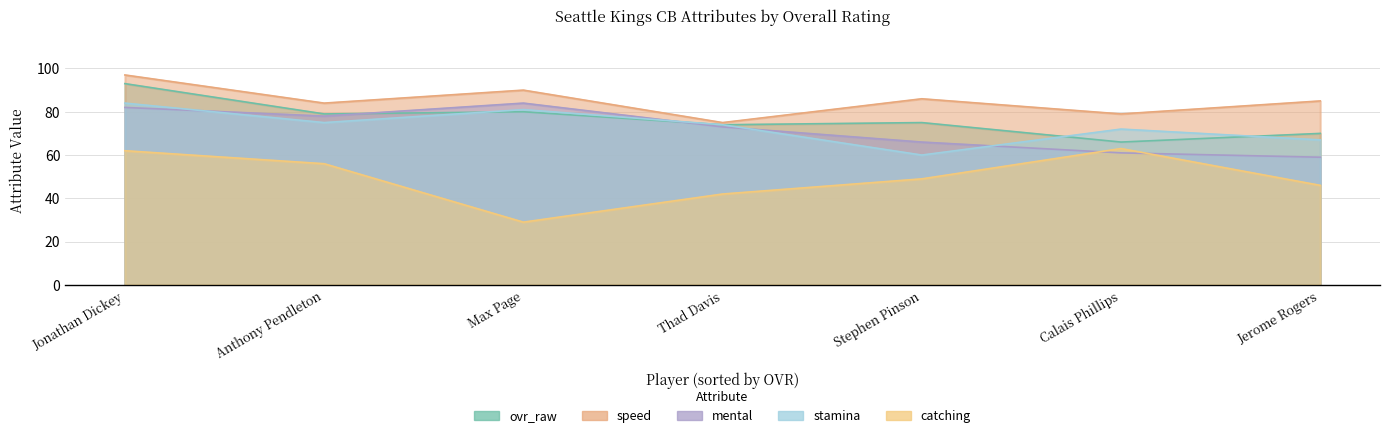

What is the smallest value displayed?

29